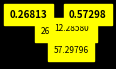

Is there any slice that represents more than half of the pie?

Yes